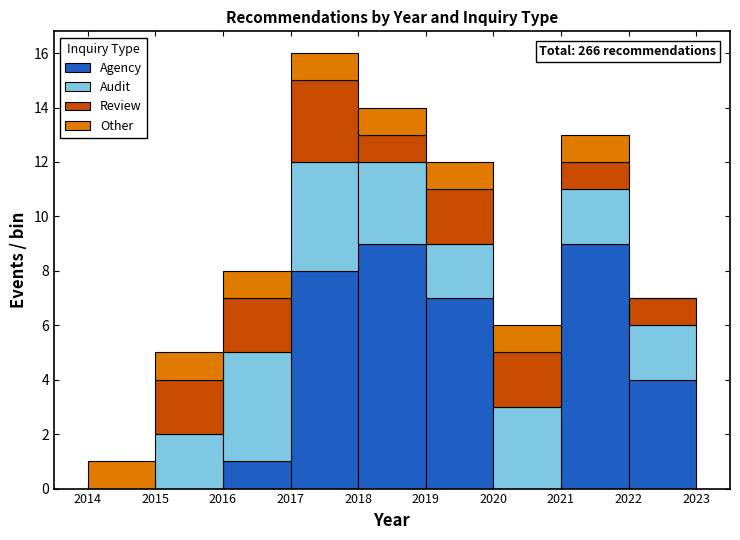

Which range on the x-axis has the tallest stacked bar (by total height)?

2017 to 2018